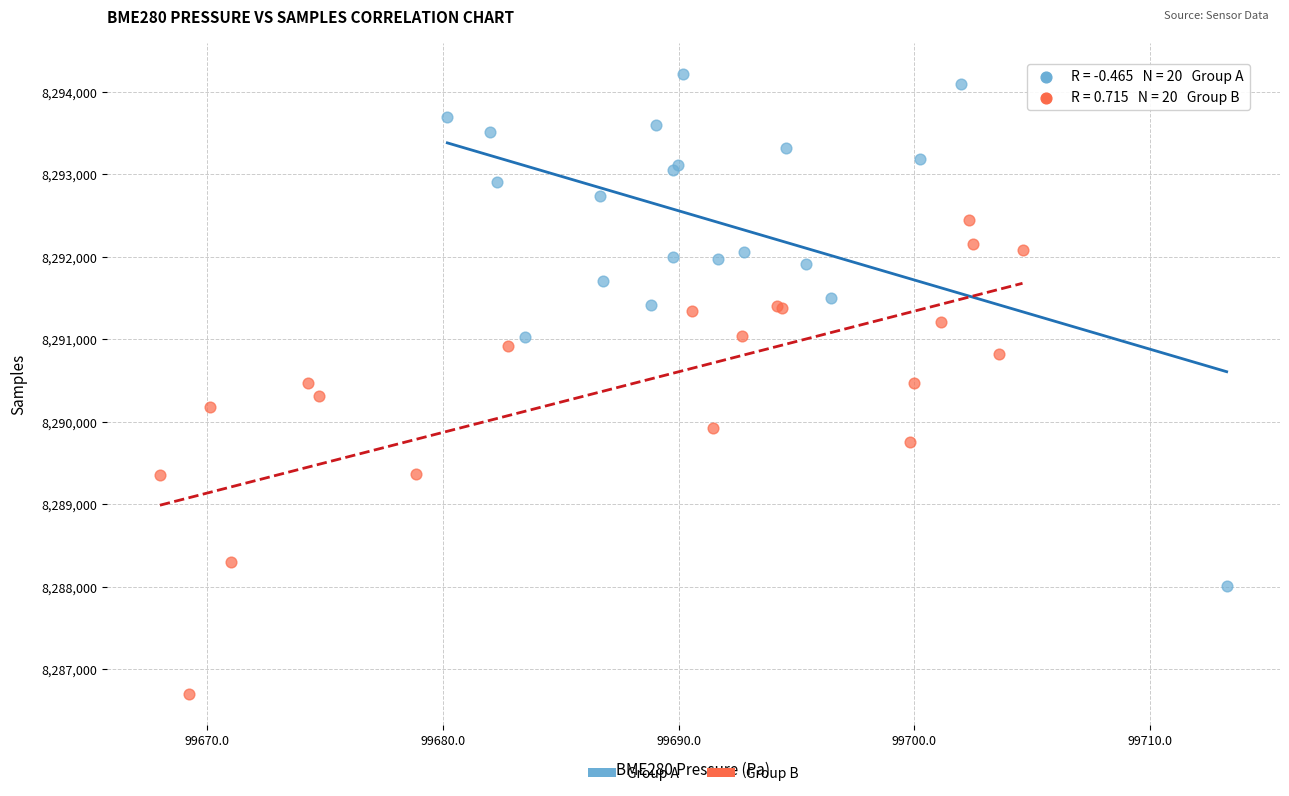

Which series contains the highest Y value?

Group A